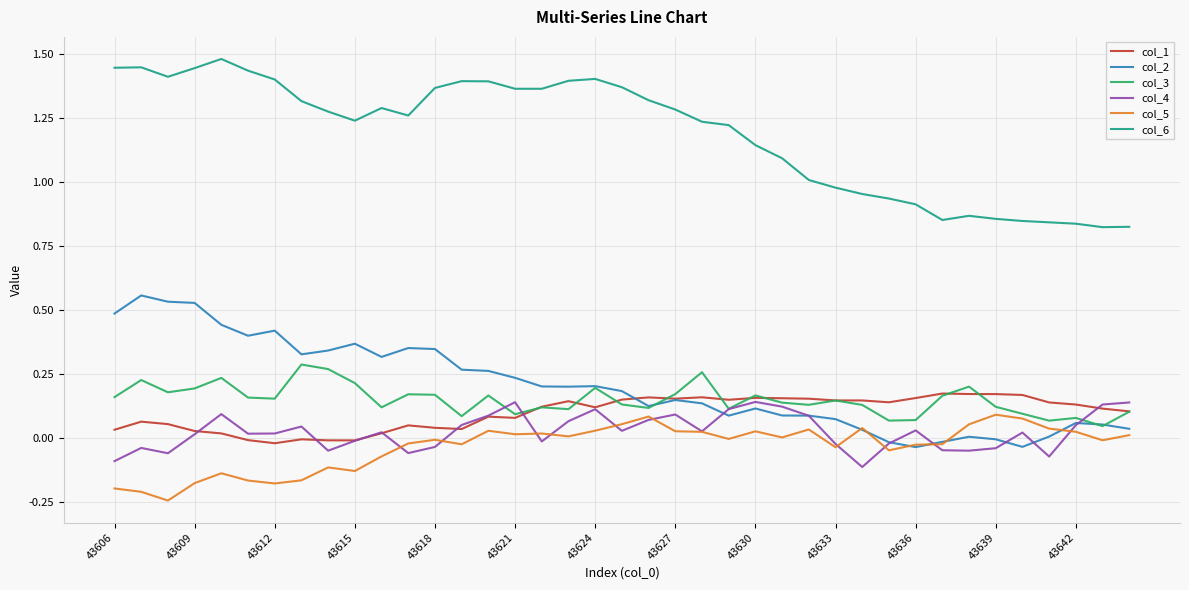

Which series has the widest spread of values?

col_6